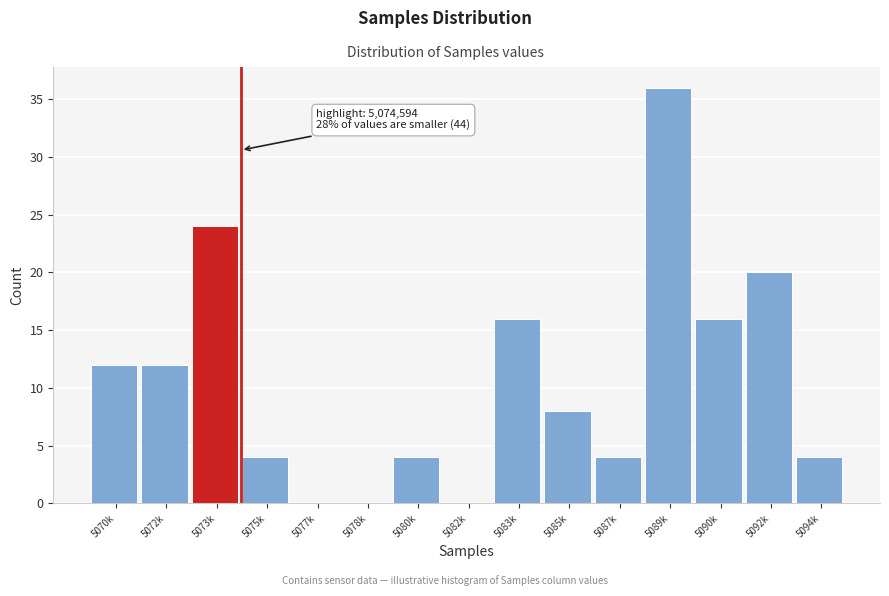

Reading right to left, extract all data points from this chart.

5094k=4	5092k=20	5090k=16	5089k=36	5087k=4	5085k=8	5083k=16	5082k=0	5080k=4	5078k=0	5077k=0	5075k=4	5073k=24	5072k=12	5070k=12